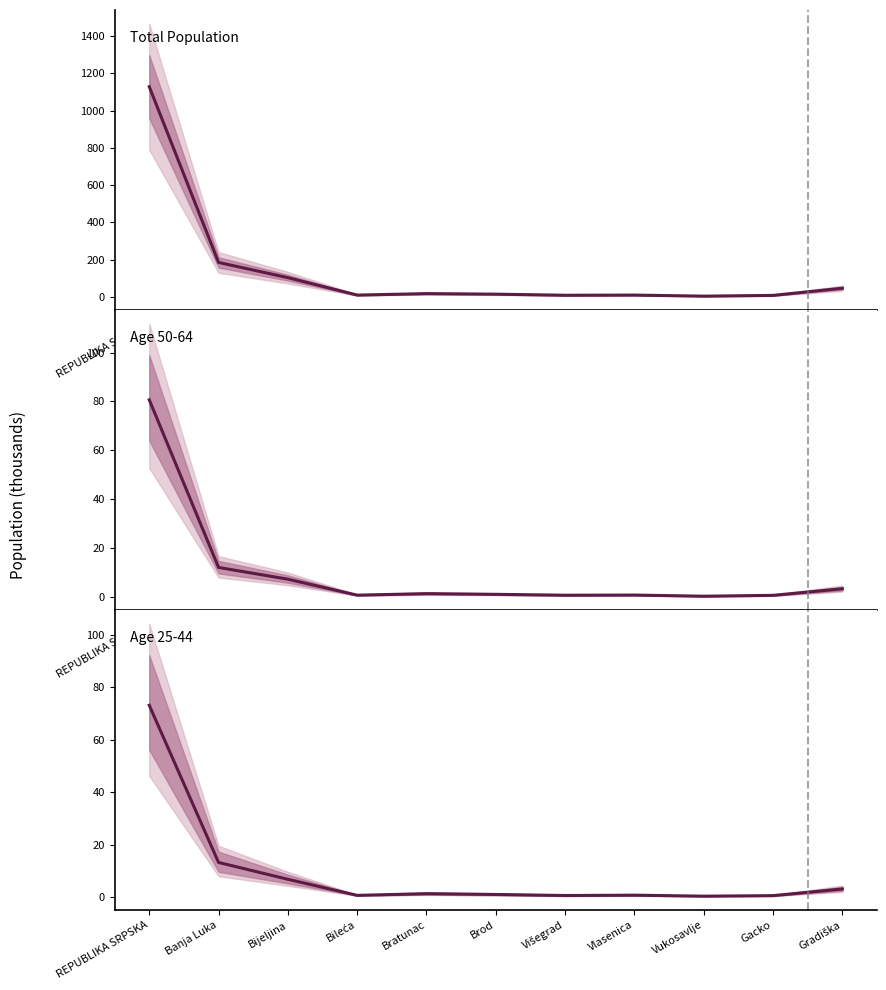

At how many categories does at least one series exceed 448?

1